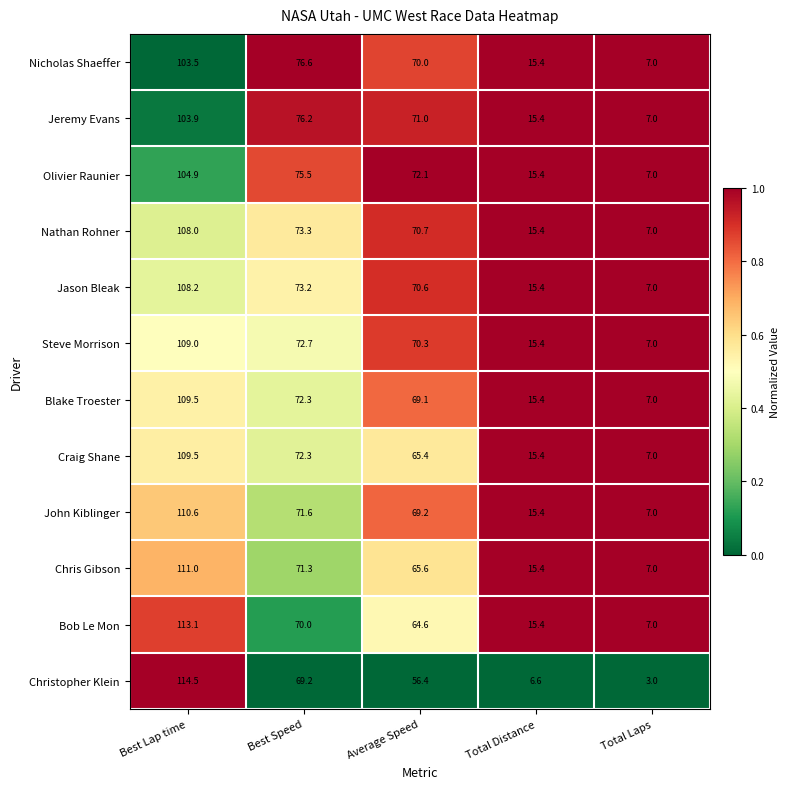

List the labels in order of Christopher Klein value, smallest first.

Total Laps, Total Distance, Average Speed, Best Speed, Best Lap time